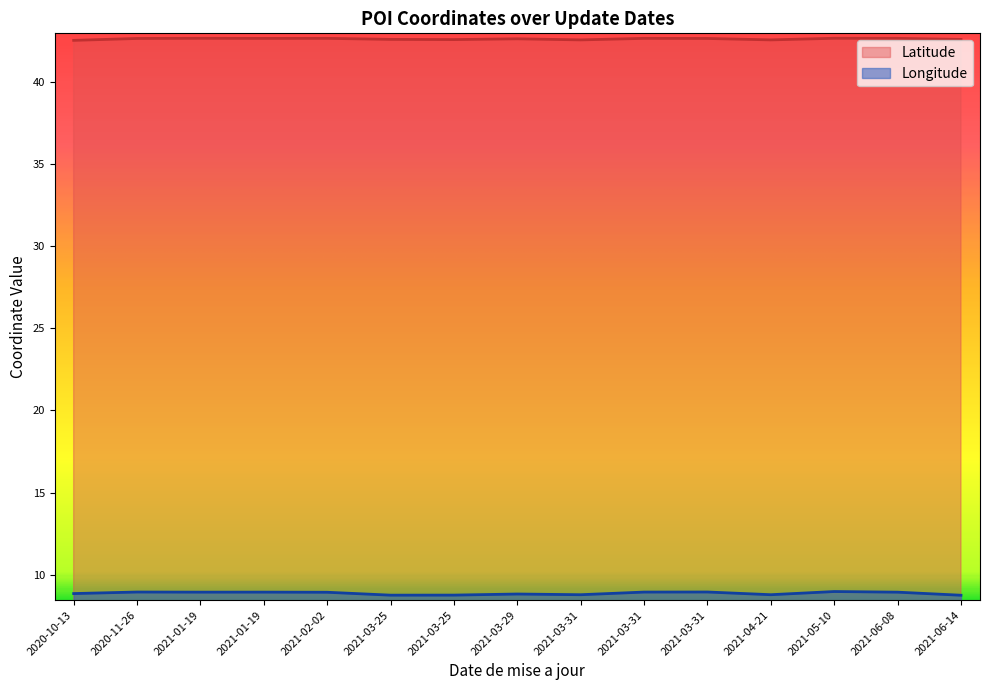

True or false: Latitude and Longitude intersect in this chart.

False